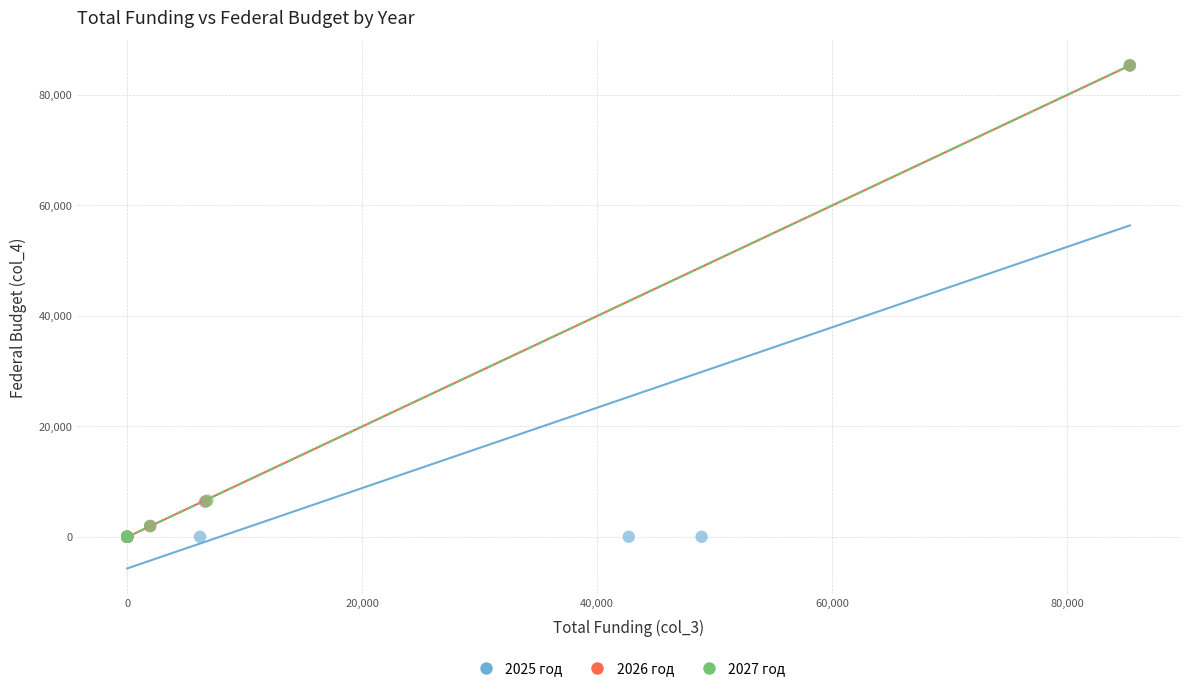

What are all the series names shown in the legend?

2025 год, 2026 год, 2027 год